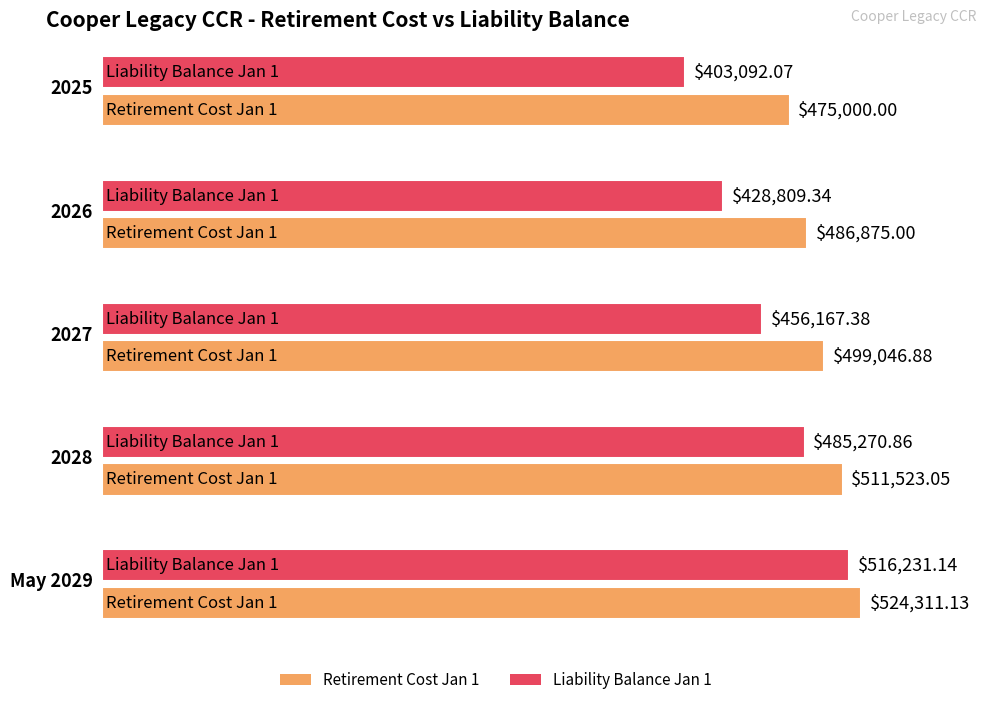

What is the maximum value for Liability Balance Jan 1?

516231.1